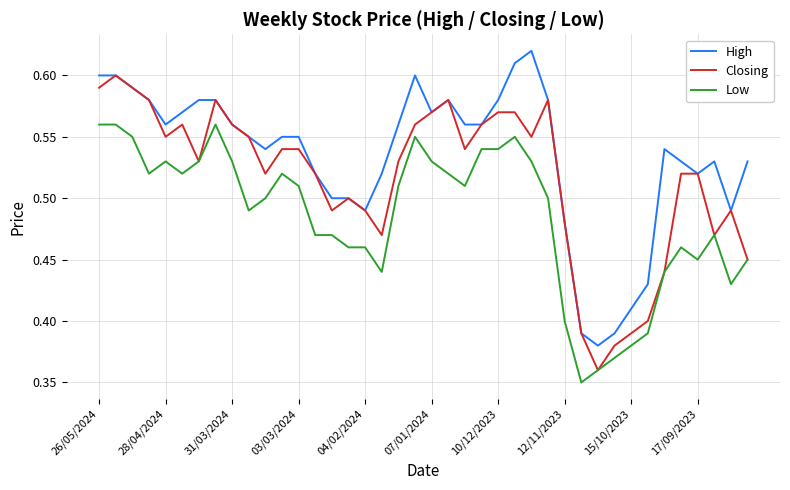

Does the chart display data point markers on the line(s)?

No